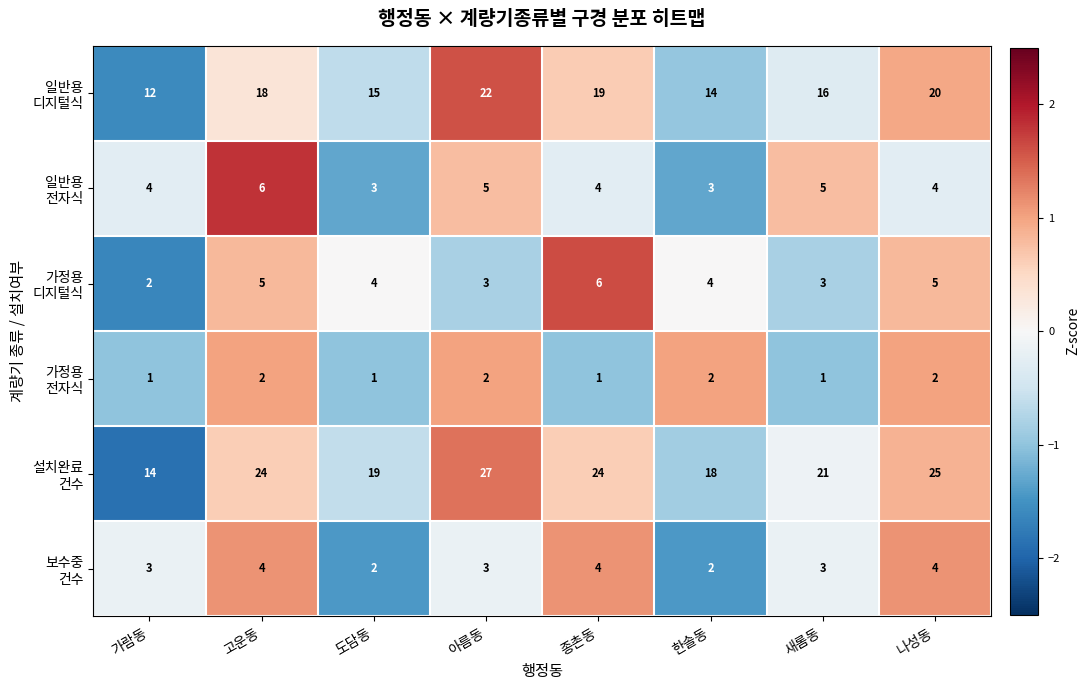

What is the difference between the highest and lowest values at 종촌동?

23